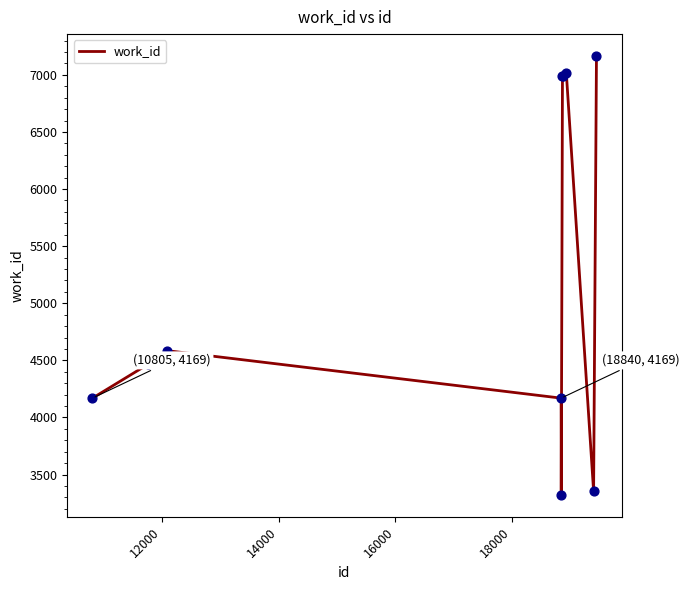

What is the smallest value displayed?

3322